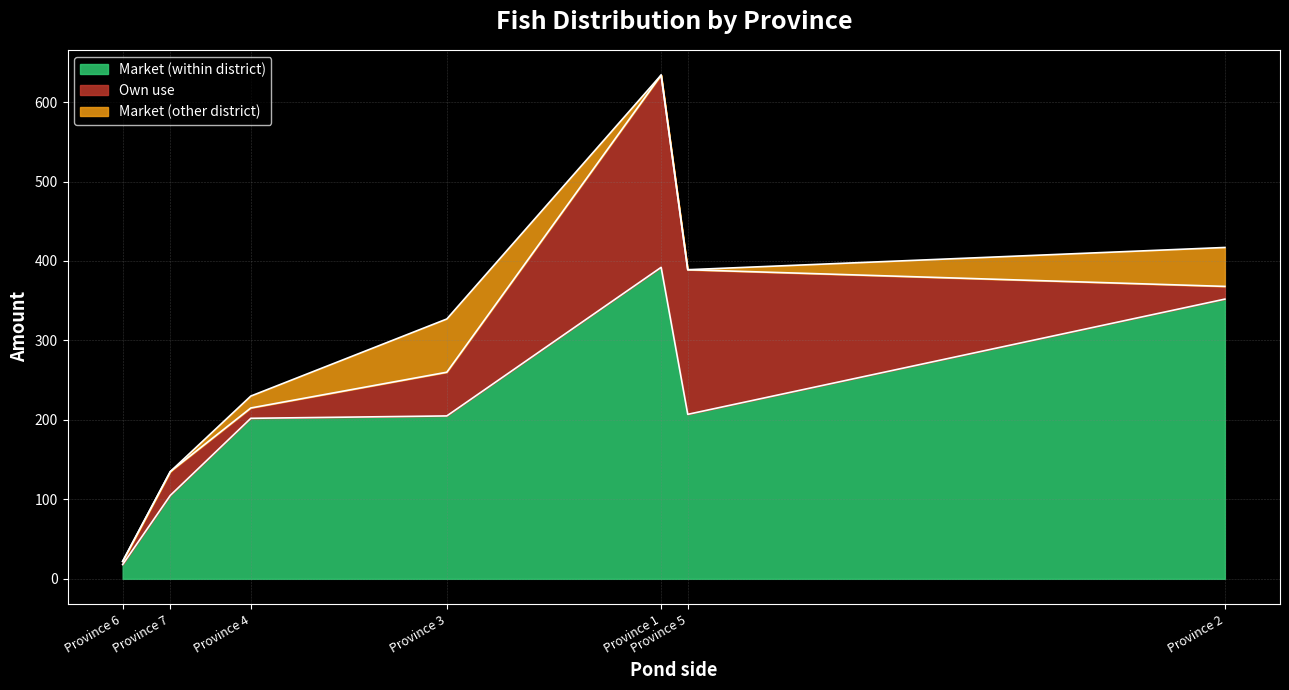

At which category is the sum across all series the highest?

Province 1